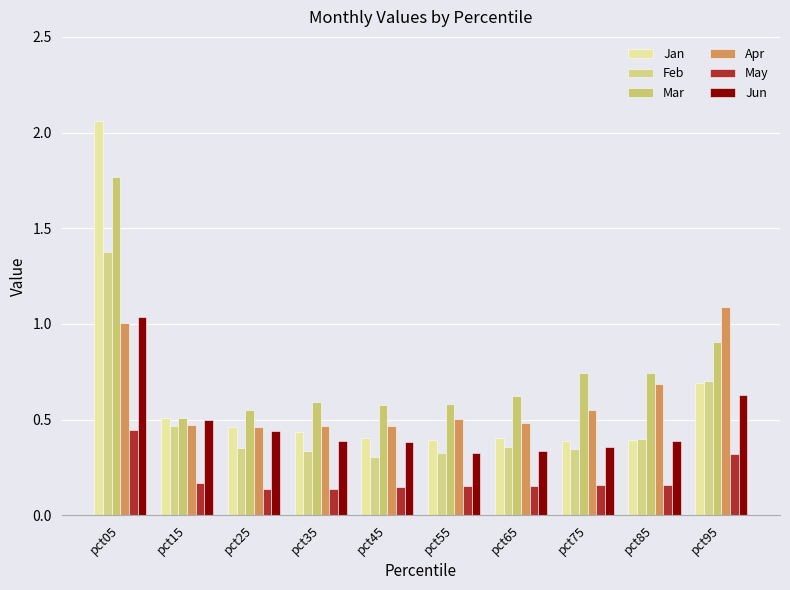

Which series has the largest total across all categories?

Mar